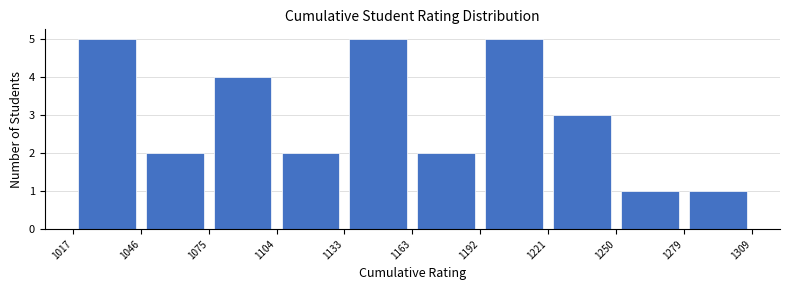

Reading left to right, transcribe this chart: for each bar, give the range it covers on the x-axis and its height. The values are not printed on the chart, so give them approximately, as read against the axis.

1017 to 1046: 5
1046 to 1075: 2
1075 to 1104: 4
1104 to 1133: 2
1133 to 1163: 5
1163 to 1192: 2
1192 to 1221: 5
1221 to 1250: 3
1250 to 1279: 1
1279 to 1309: 1